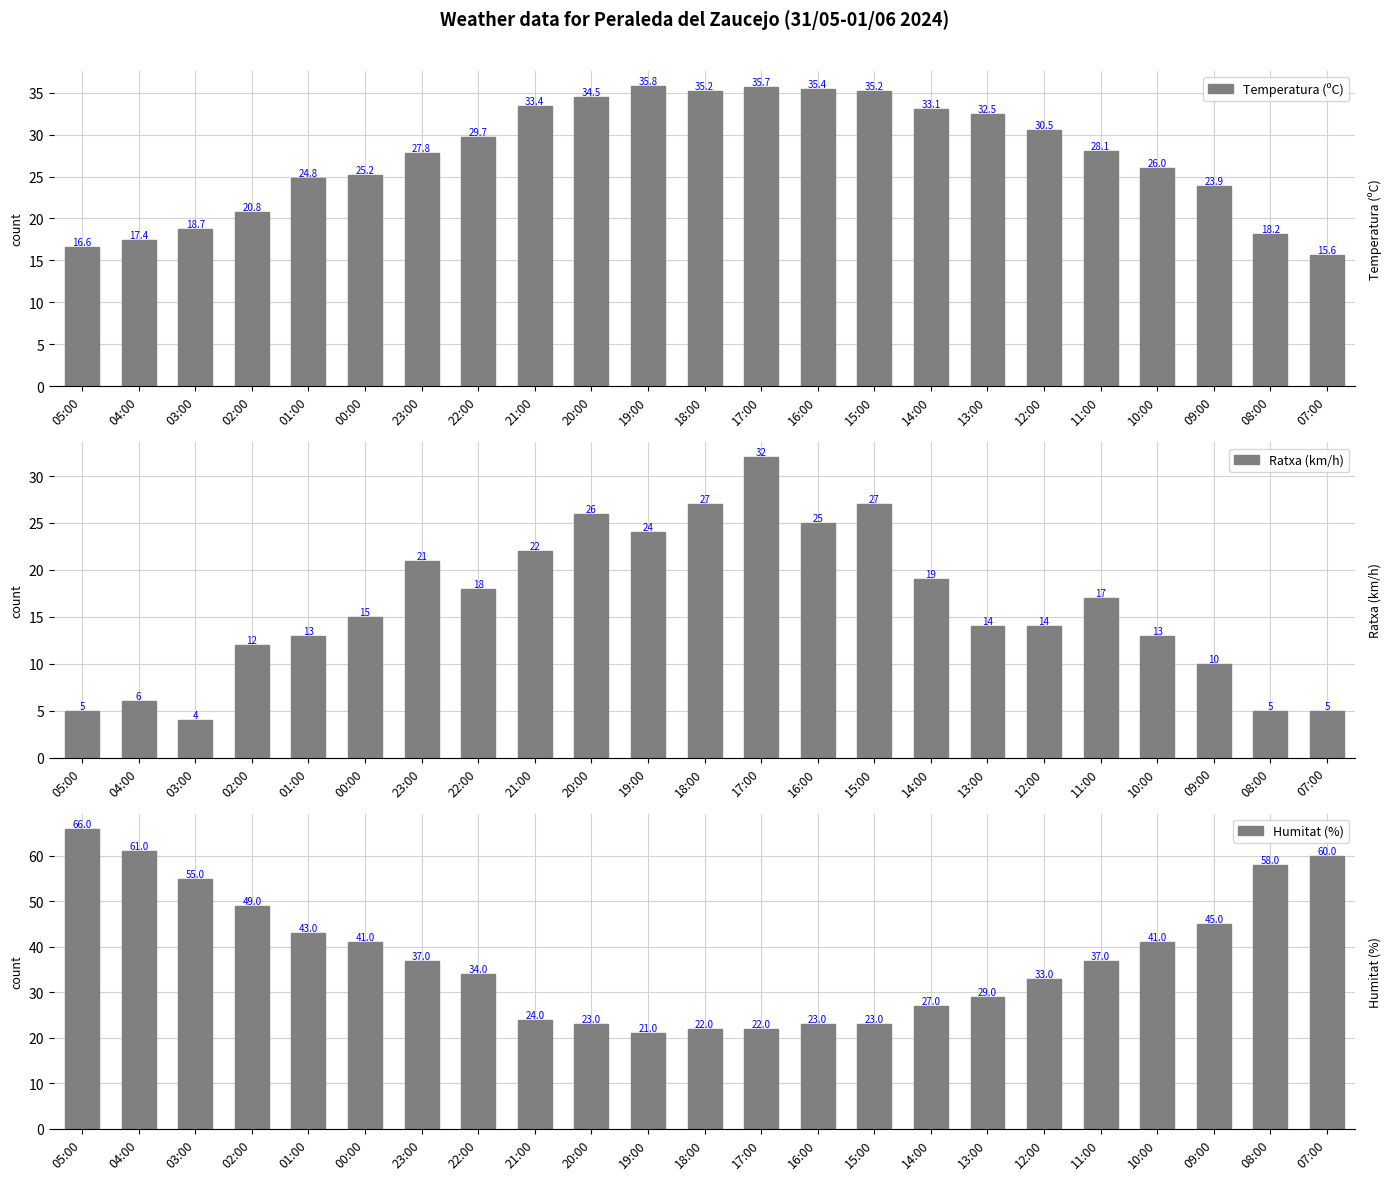

How many values in the Ratxa (km/h) series exceed 15?

11